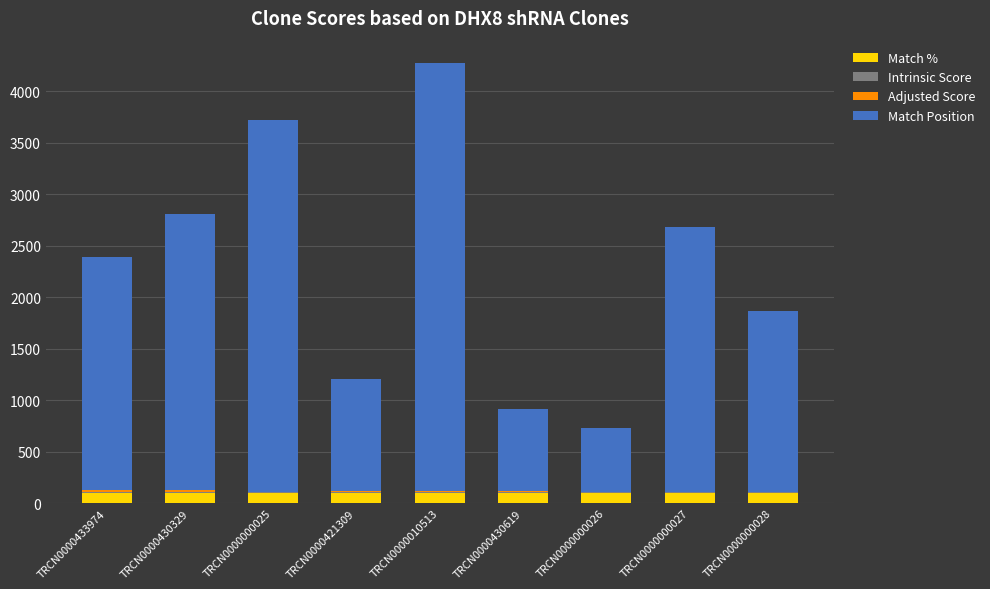

What is the highest value of the Match % series?

100.0